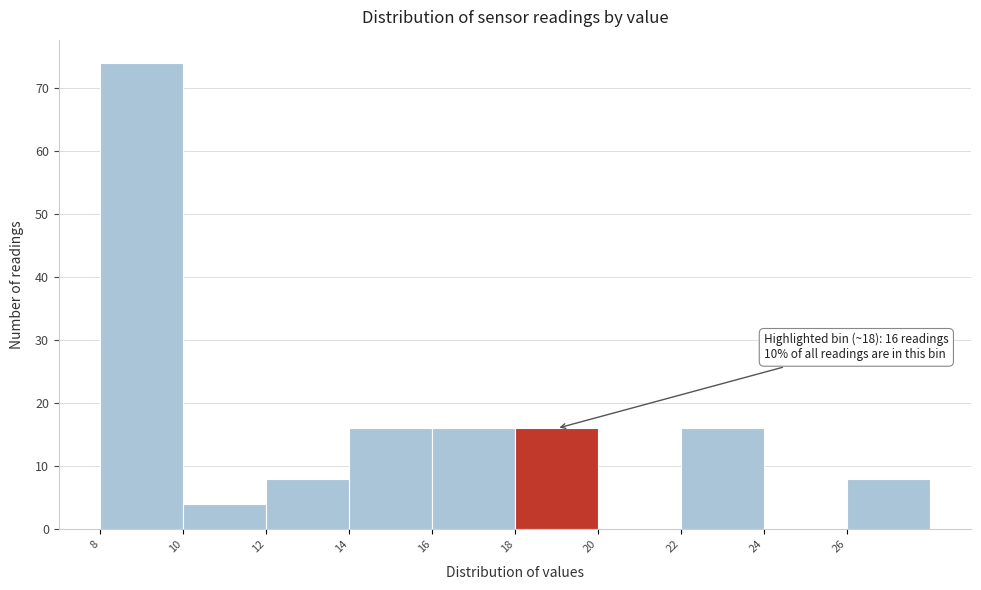

Which range on the x-axis has the tallest bar?

8 to 10